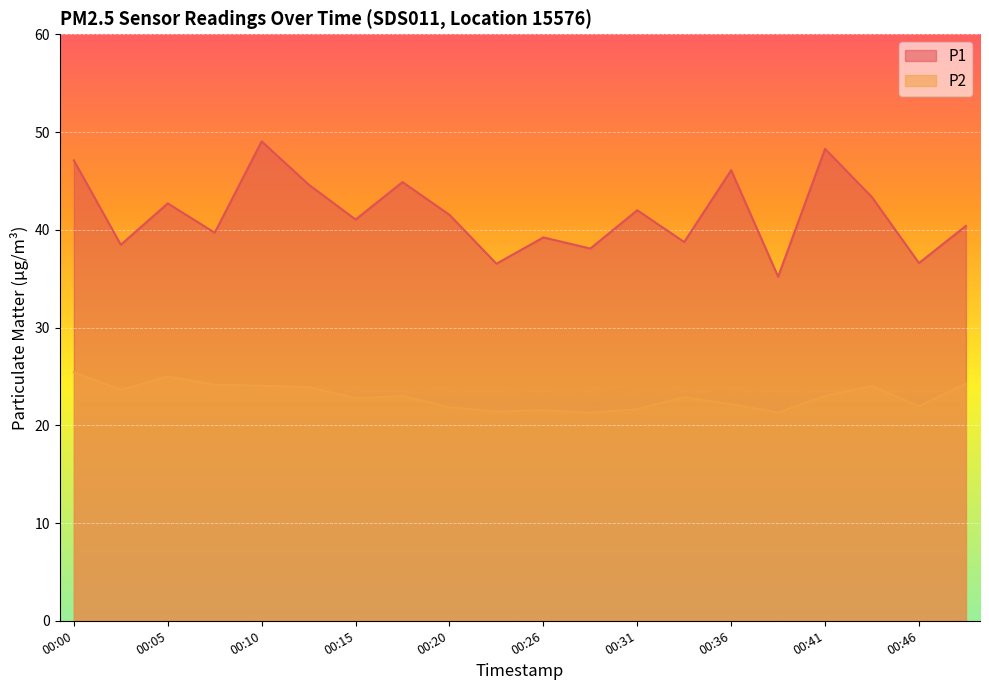

Reading left to right, what are all the values shown in this chart?

P1: 47.1	38.5	42.7	39.7	49.0	44.6	41.0	44.9	41.5	36.5	39.2	38.1	42.0	38.8	46.1	35.2	48.3	43.3	36.6	40.4
P2: 25.4	23.6	25.0	24.1	24.1	23.9	22.8	23.0	21.9	21.4	21.6	21.3	21.6	22.9	22.1	21.3	23.0	24.0	21.9	24.2